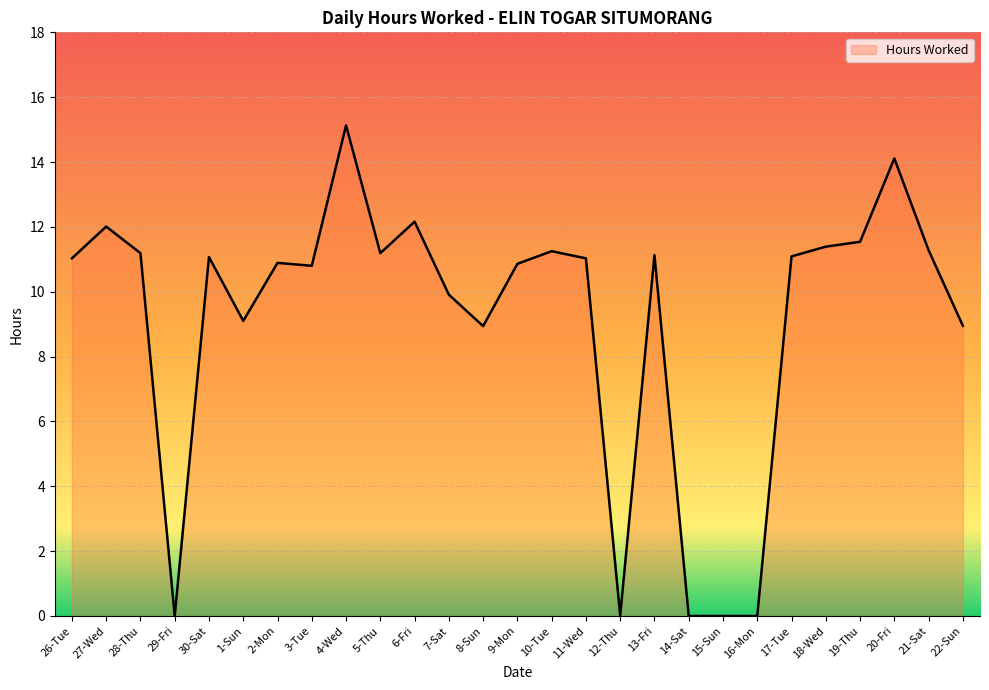

Which has a higher value, 1-Sun or 15-Sun?

1-Sun